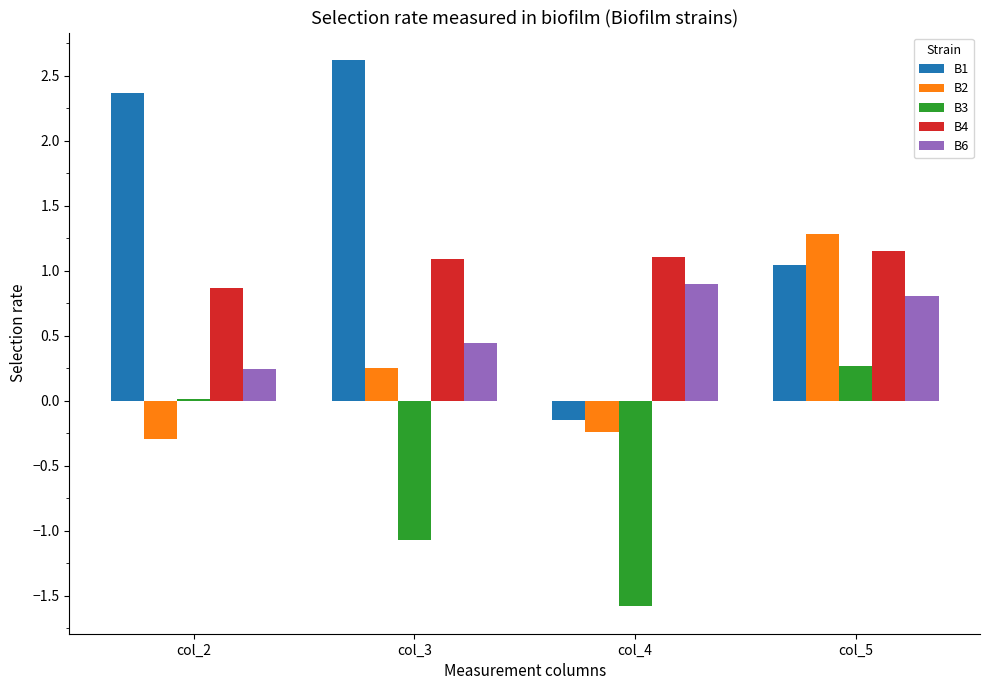

Does the chart contain stacked bars?

No